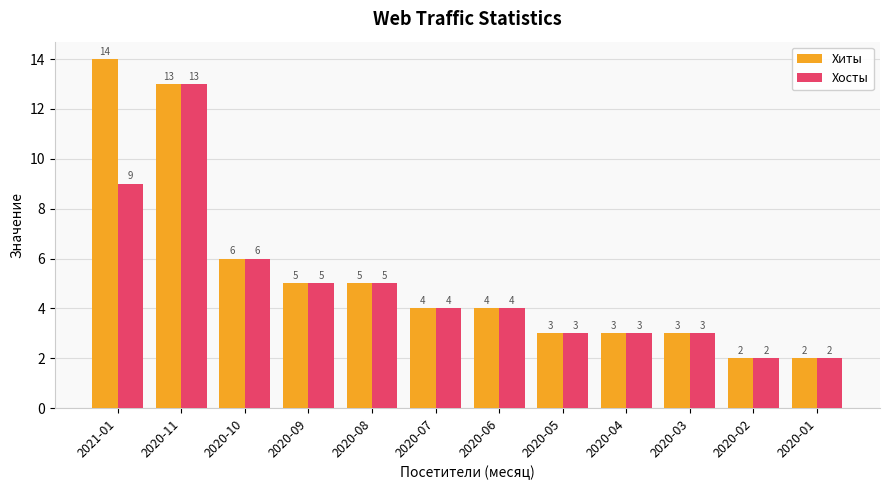

What is the difference between the maximum and minimum values in the Хосты series?

11